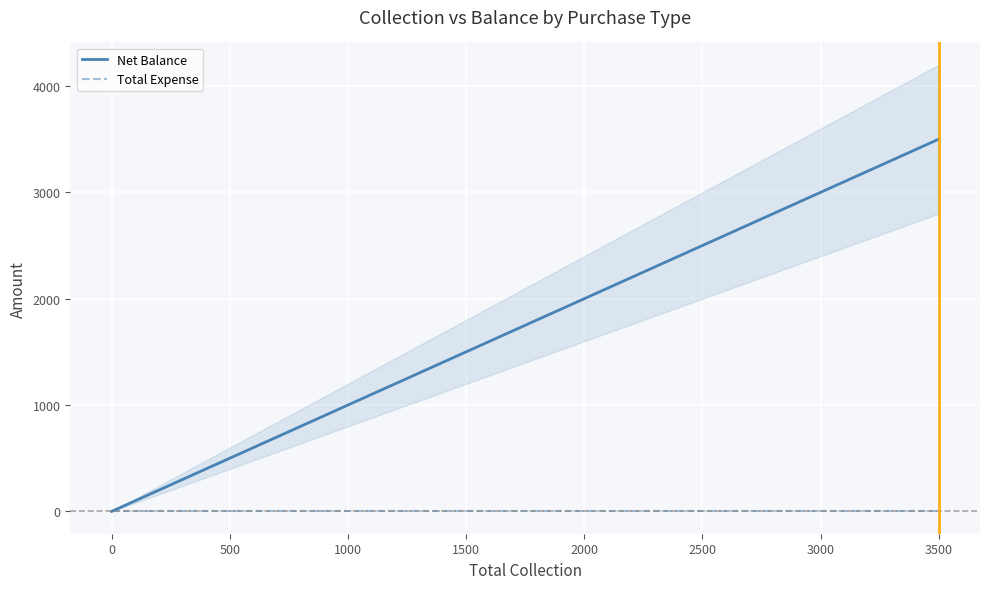

Which series changed the most between 0 and 1000?

Net Balance